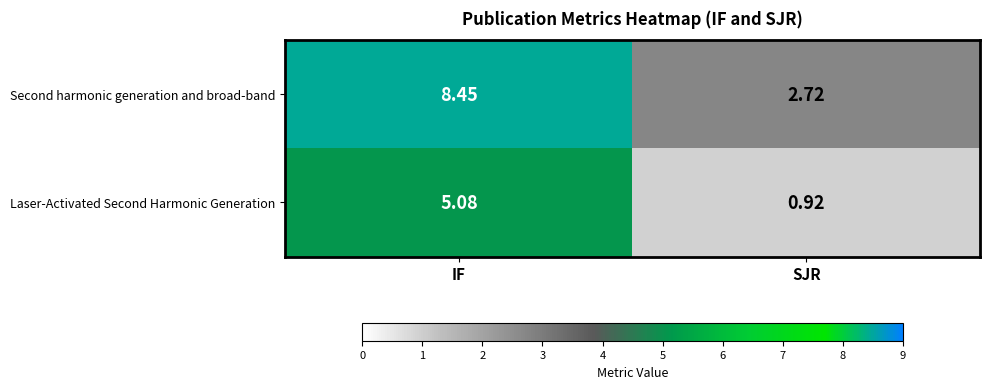

At which label does Second harmonic generation and broad-band first exceed 8?

IF